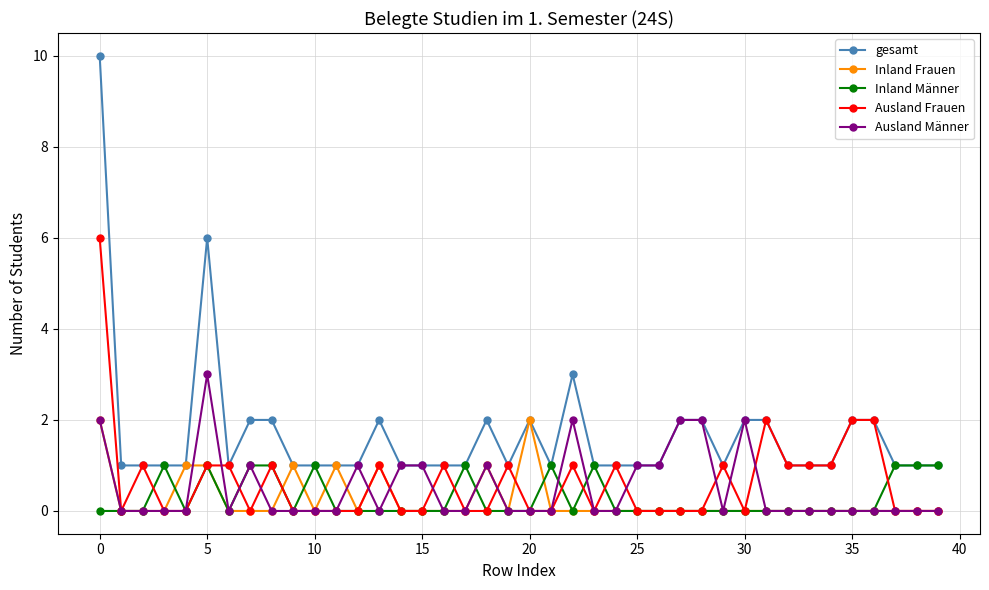

Which series has the largest total across all categories?

gesamt